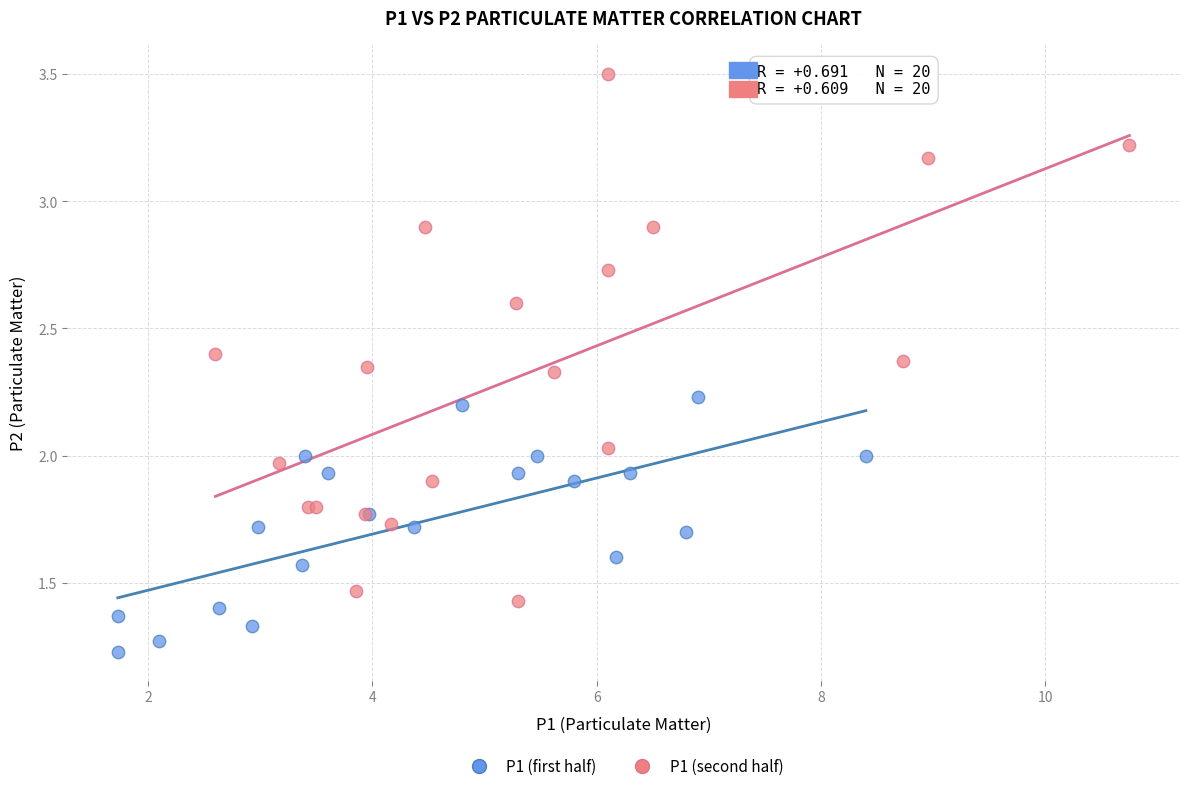

Which series contains the highest Y value?

P1 (second half)